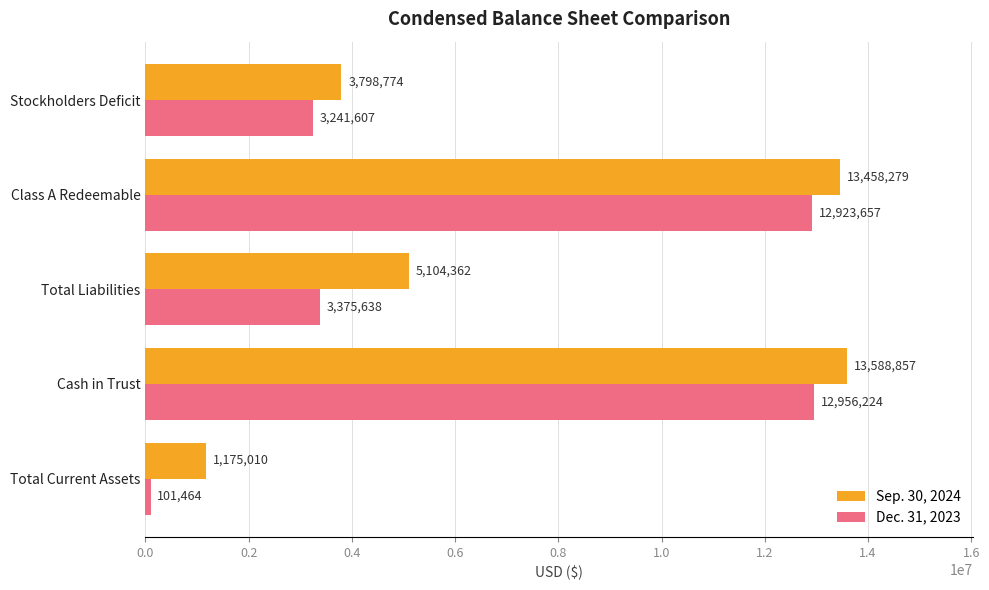

Which series has the largest total across all categories?

Sep. 30, 2024